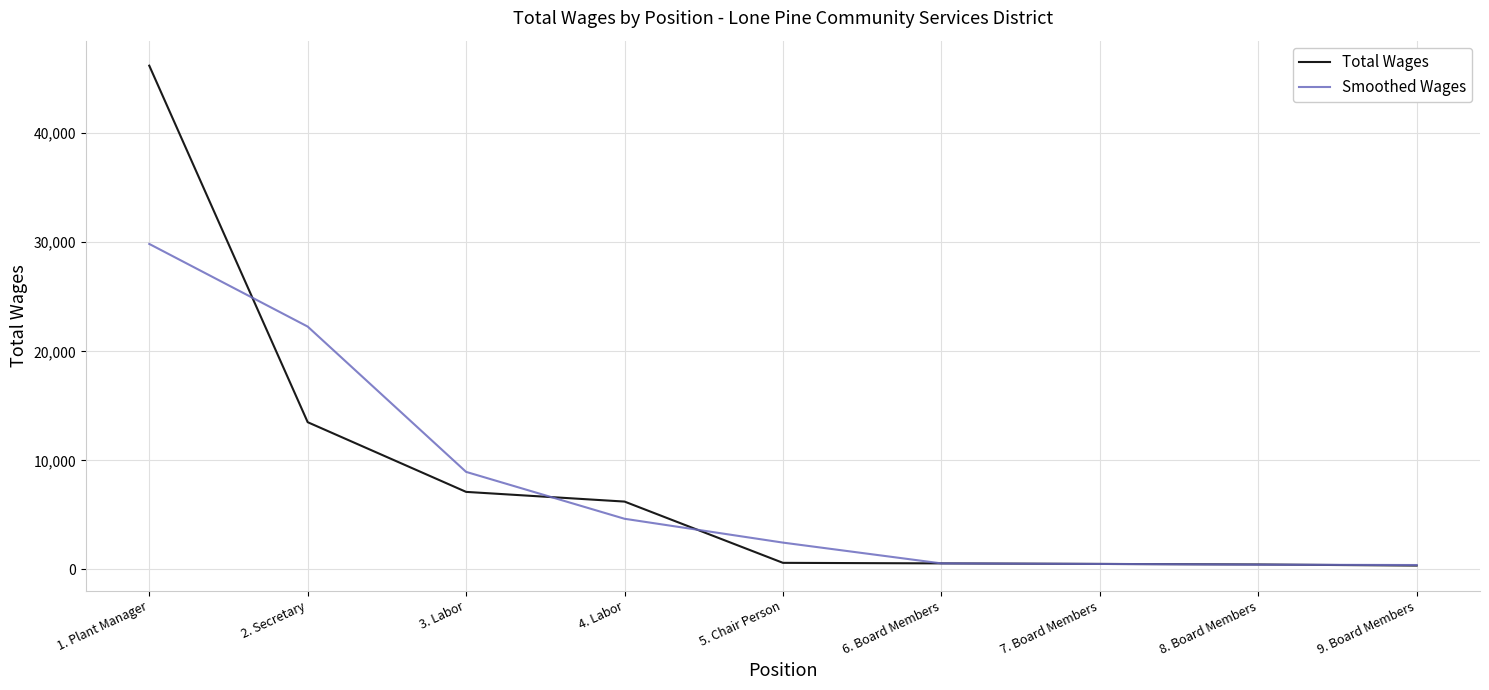

Between 3. Labor and 8. Board Members, which series saw the biggest shift?

Smoothed Wages